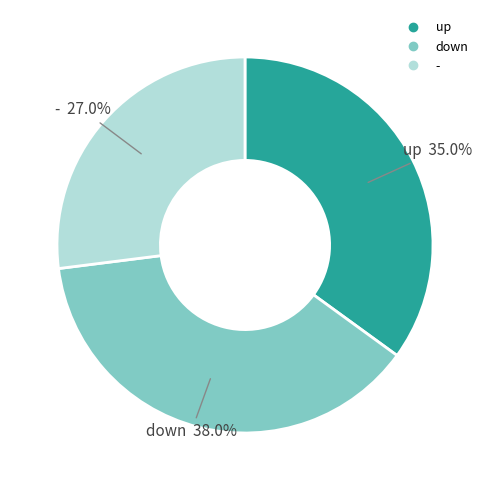

To the nearest percent, what percentage of the pie is down?

38%